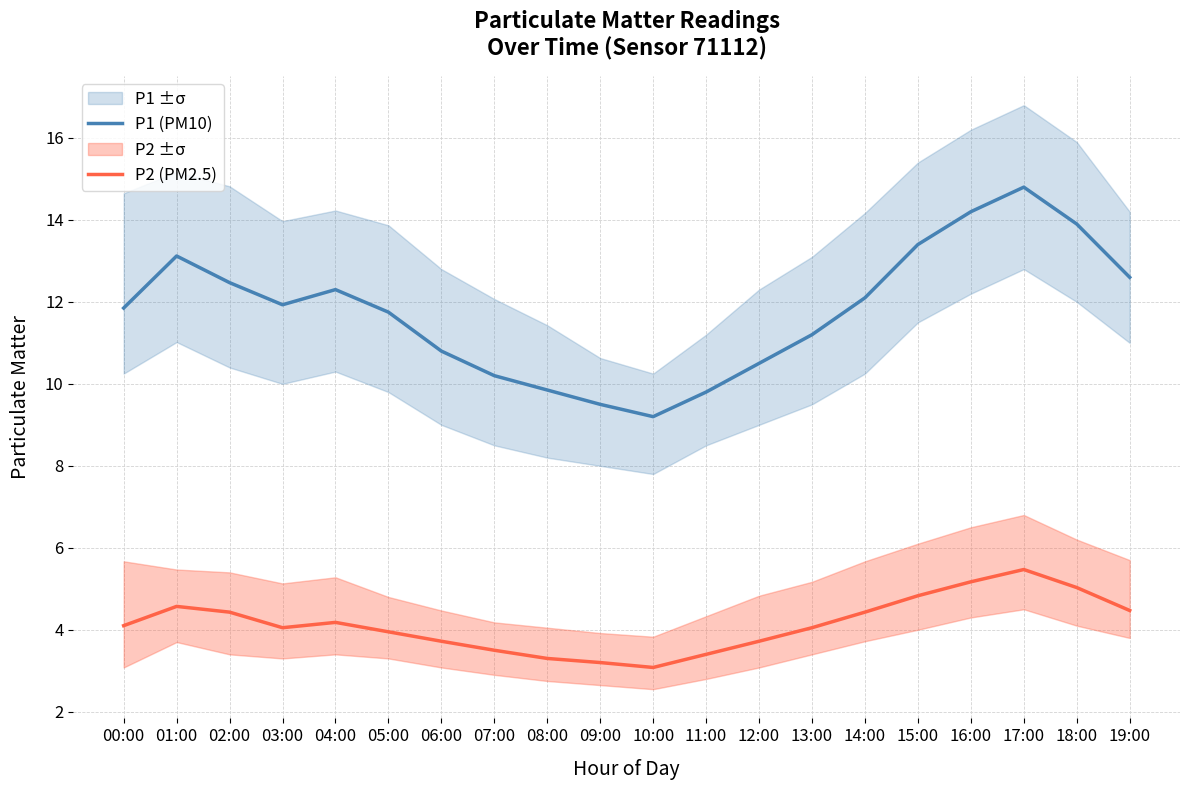

Is the value of P1 (PM10) at 14:00 greater than the value of P2 (PM2.5) at 04:00?

Yes